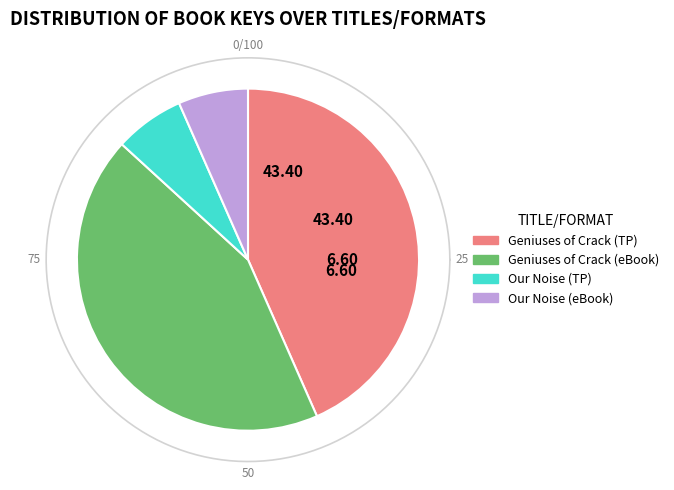

The Geniuses of Crack (Trade Paperback) slice represents 53% of the pie. True or false?

False